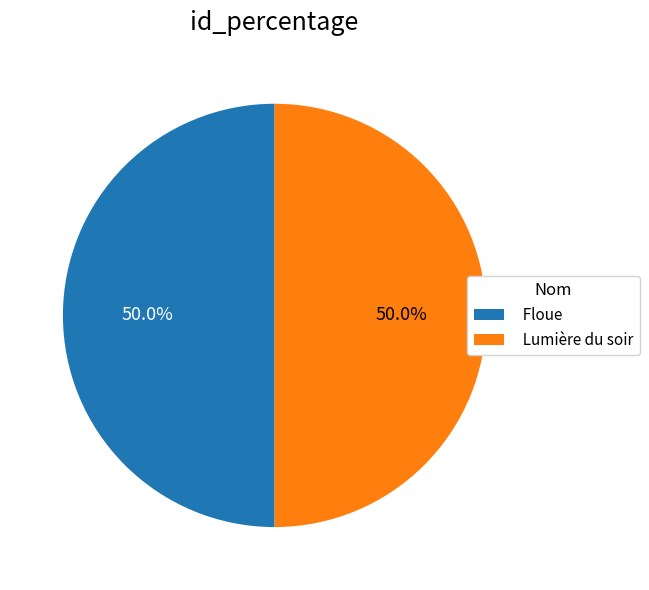

Approximately how many times larger is the value at Floue compared to Lumière du soir?

1.0